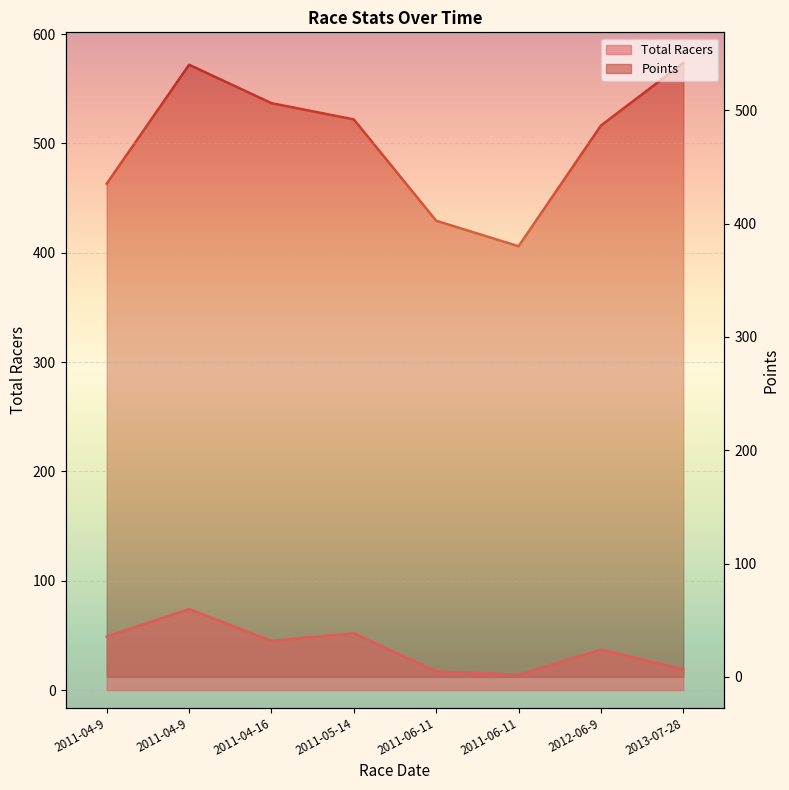

What is the label of the 5th point from the right?

2011-05-14